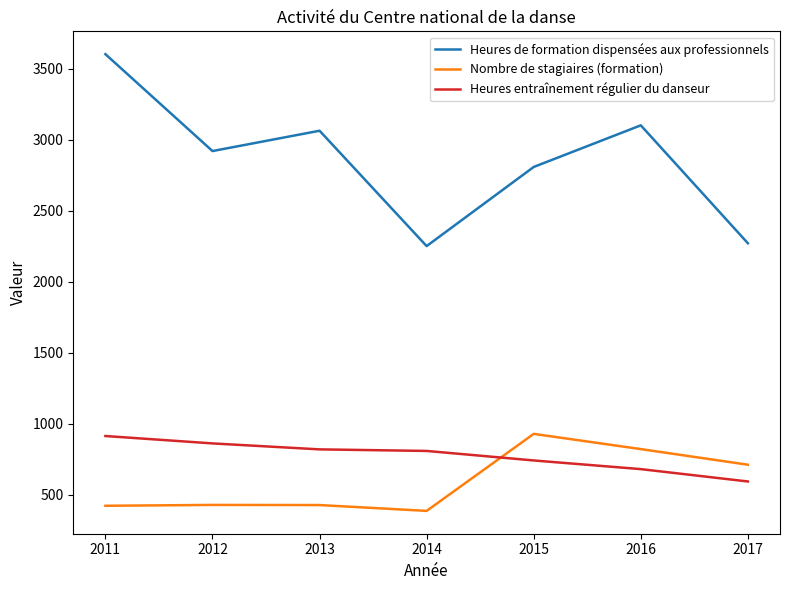

Is this an area chart (filled region under the line)?

No